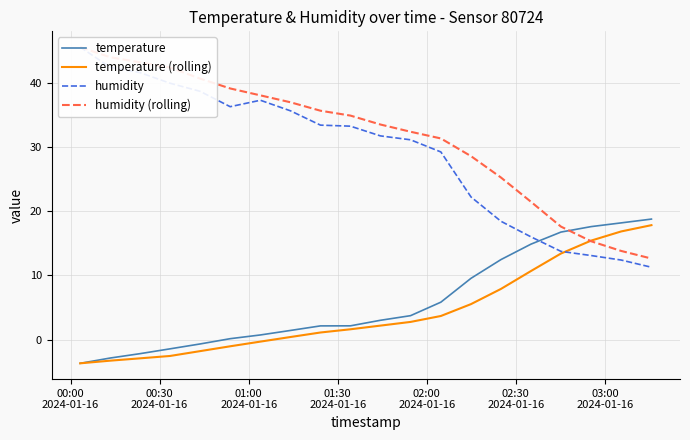

What is the lowest value of the temperature (rolling) series?

-3.7